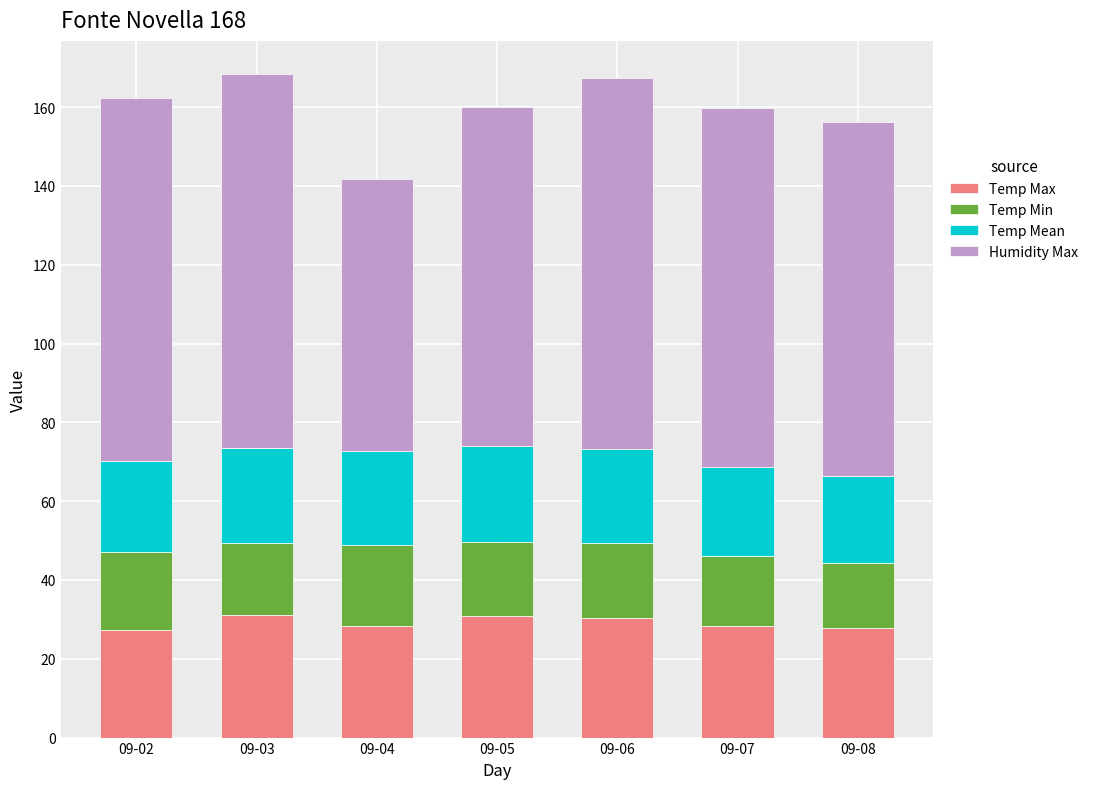

Read the Temp Max value at 09-07.

28.2